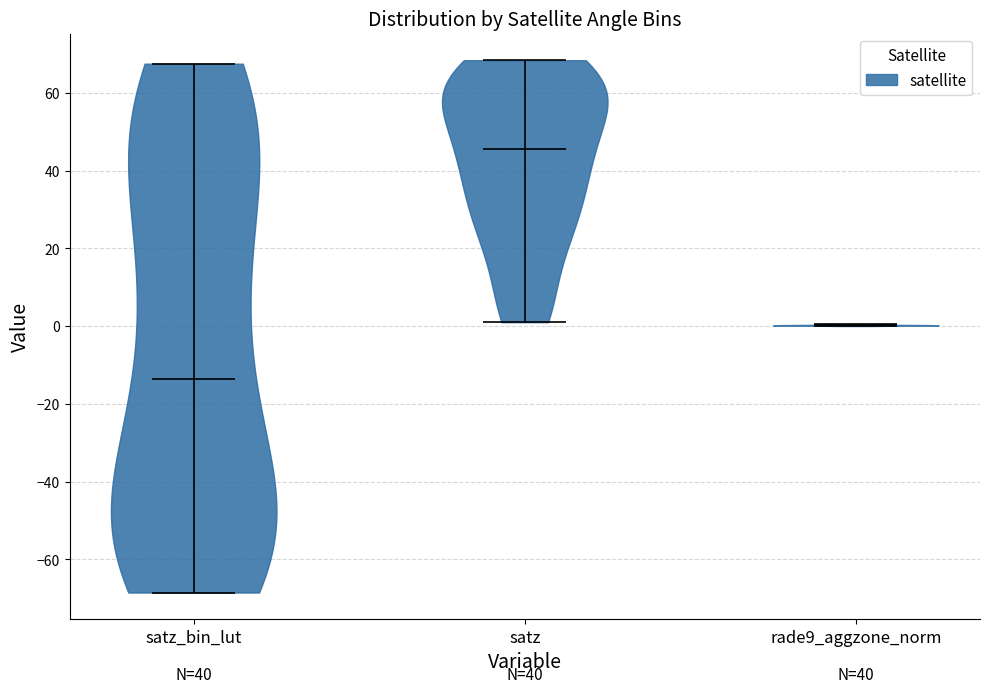

Reading left to right, read every violin against the y-axis: where its median line is, and the lowest and highest points it reaches. The values are not printed on the chart, so give them approximately, as read against the axis.

satz_bin_lut: median line -14, lowest point -68, highest point 68
satz: median line 46, lowest point 2, highest point 68
rade9_aggzone_norm: median line 0, lowest point 0, highest point 0